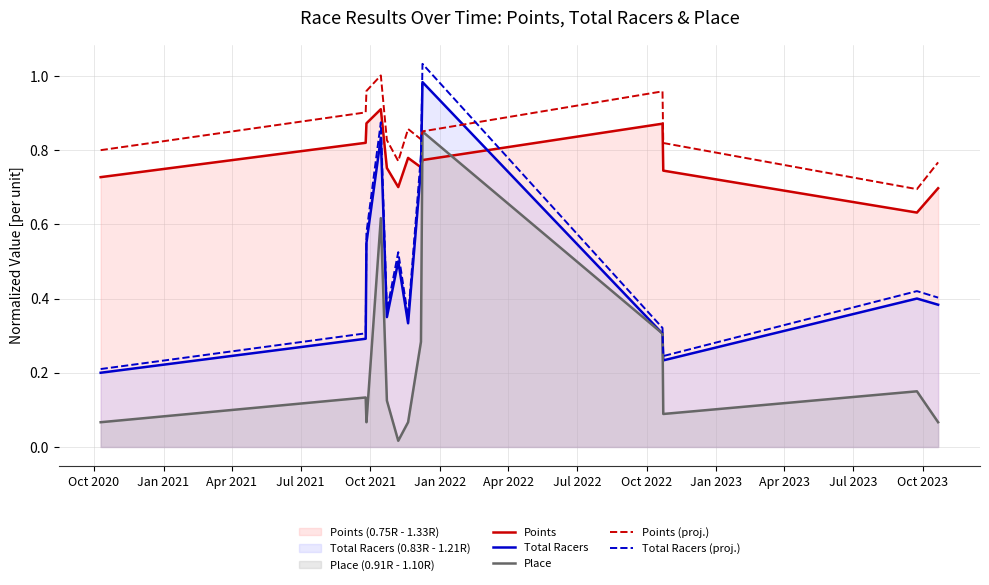

Which series has the largest total across all categories?

Points (proj.)